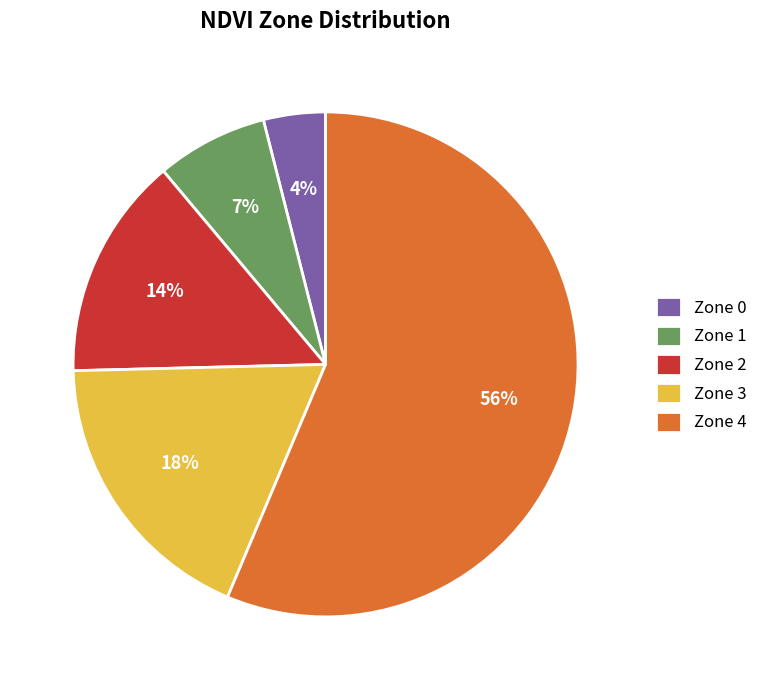

What percentage is the Zone 2 slice, to the nearest percent?

14%